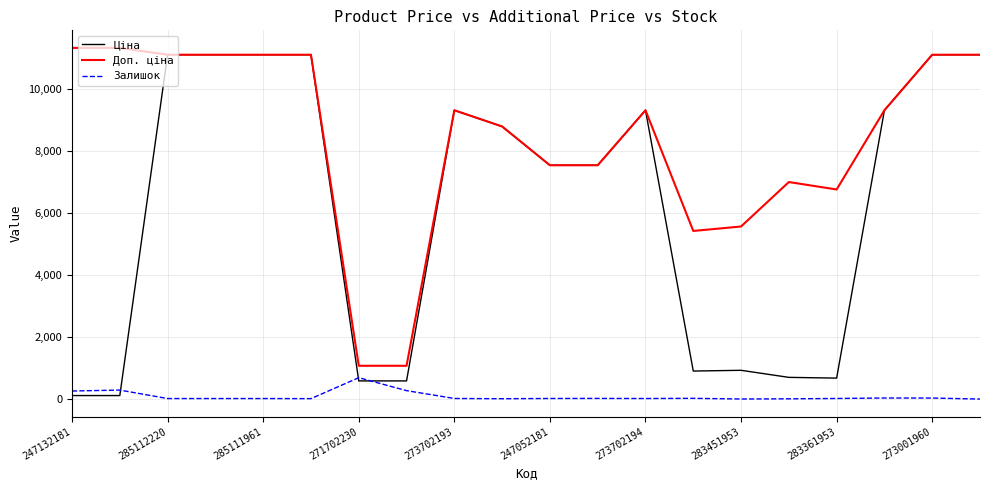

What is the greatest value displayed?

11334.0